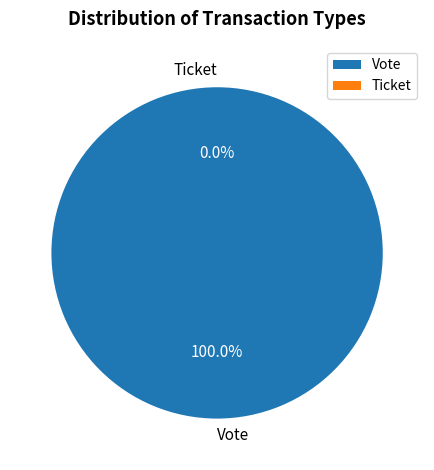

Does Ticket represent more than half of the total?

No